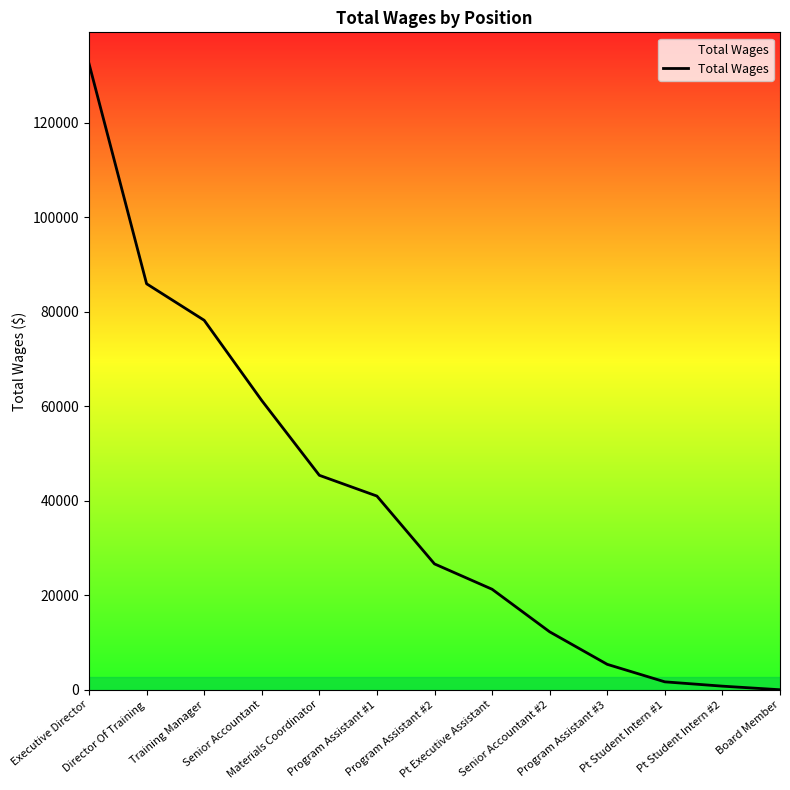

What position from the left is Board Member?

13